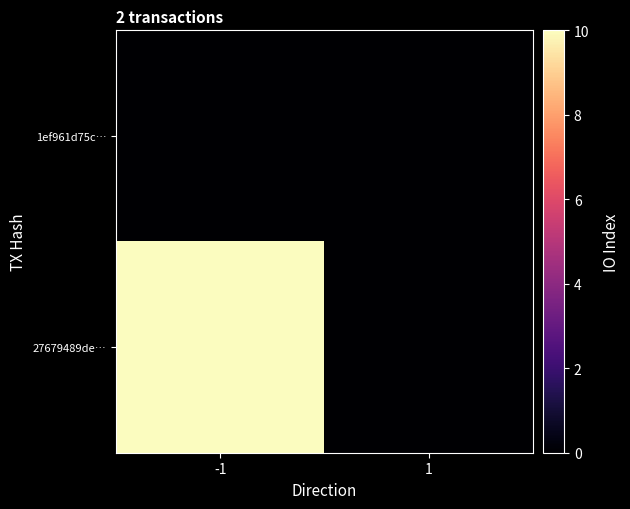

How many categories are shown in the chart?

2